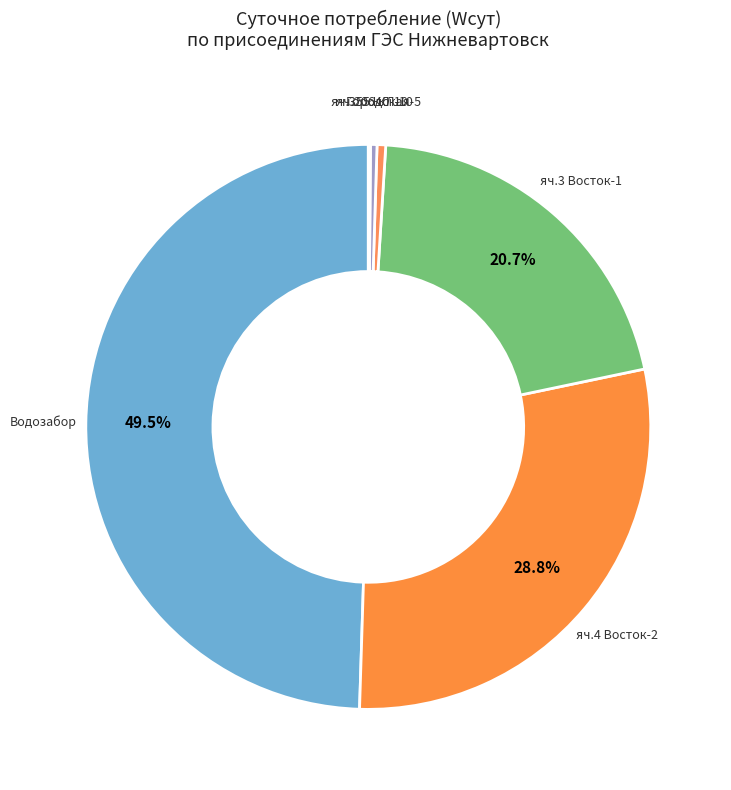

Do яч.3 Восток-1 and Городская-5 together represent more than half of the pie?

No